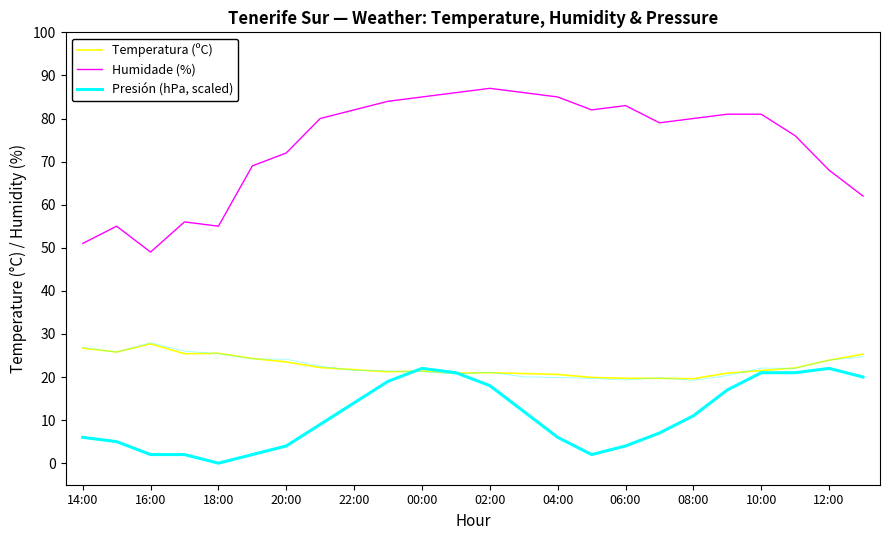

What is the average value of the Presión (hPa, scaled) series?

11.1